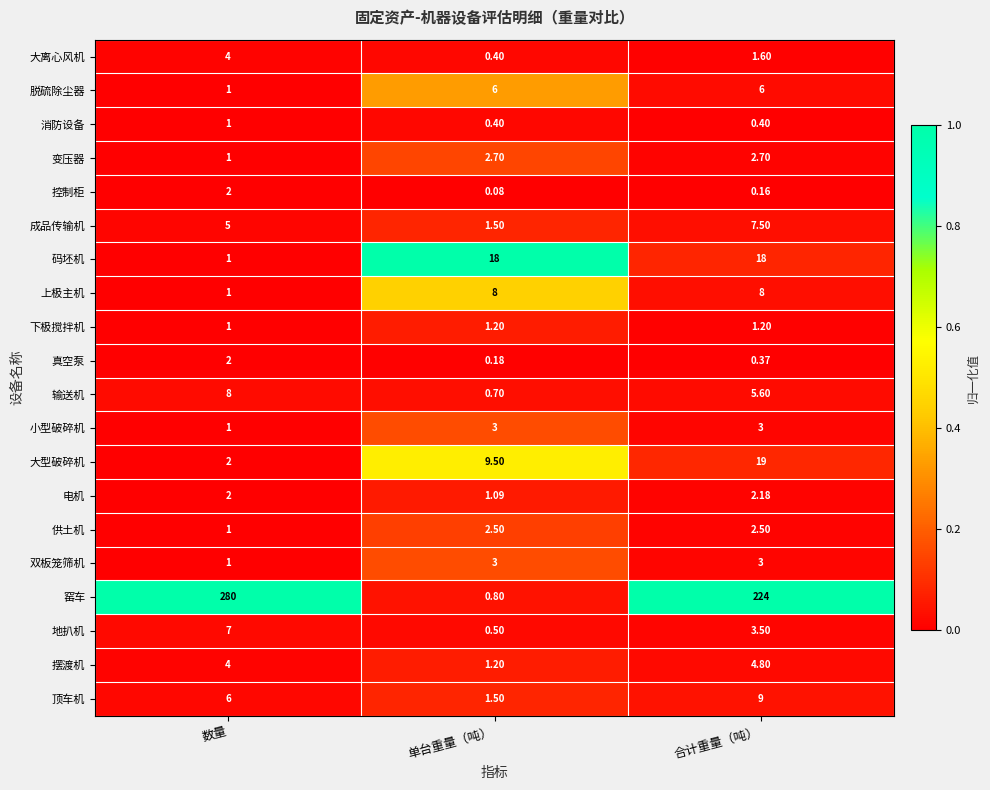

Which category has the highest value across all series?

数量